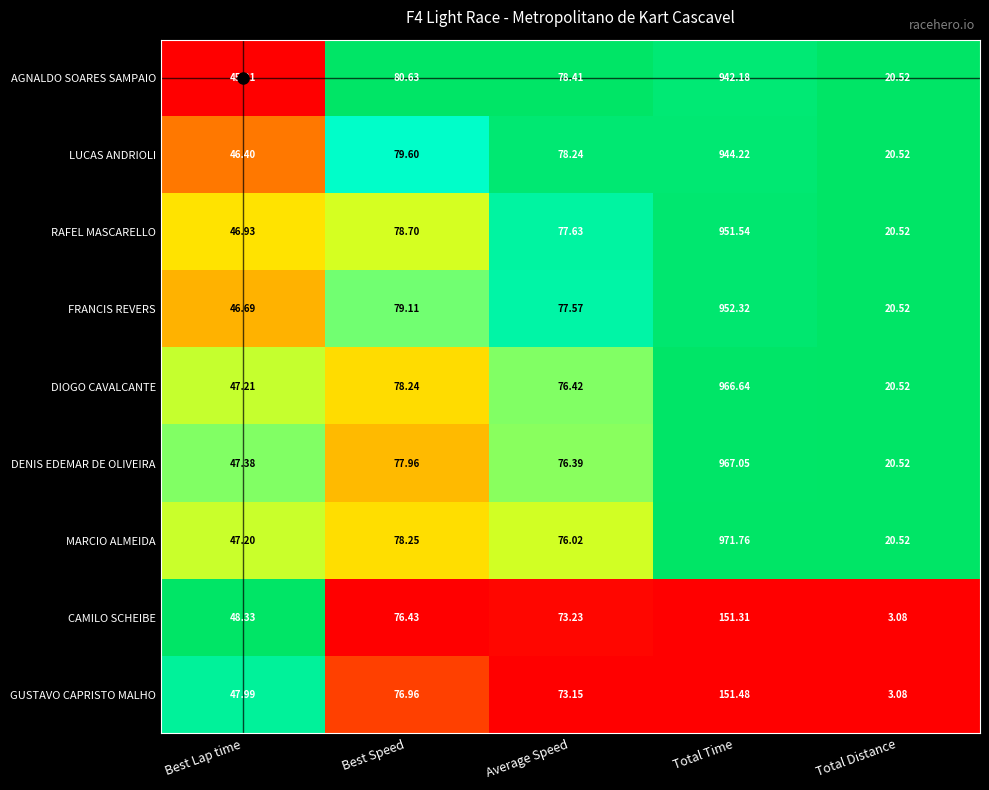

Between Total Time and Total Distance, which series saw the biggest shift?

MARCIO ALMEIDA